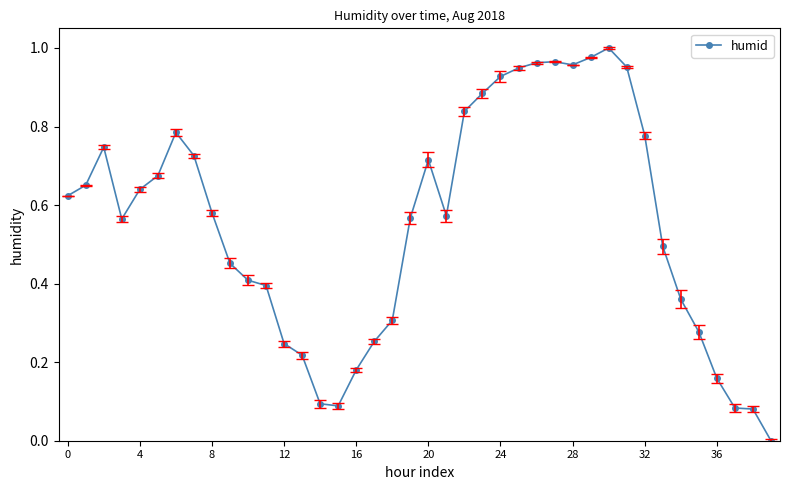

True or false: there are more than 0 points higher than both neighbors.

True